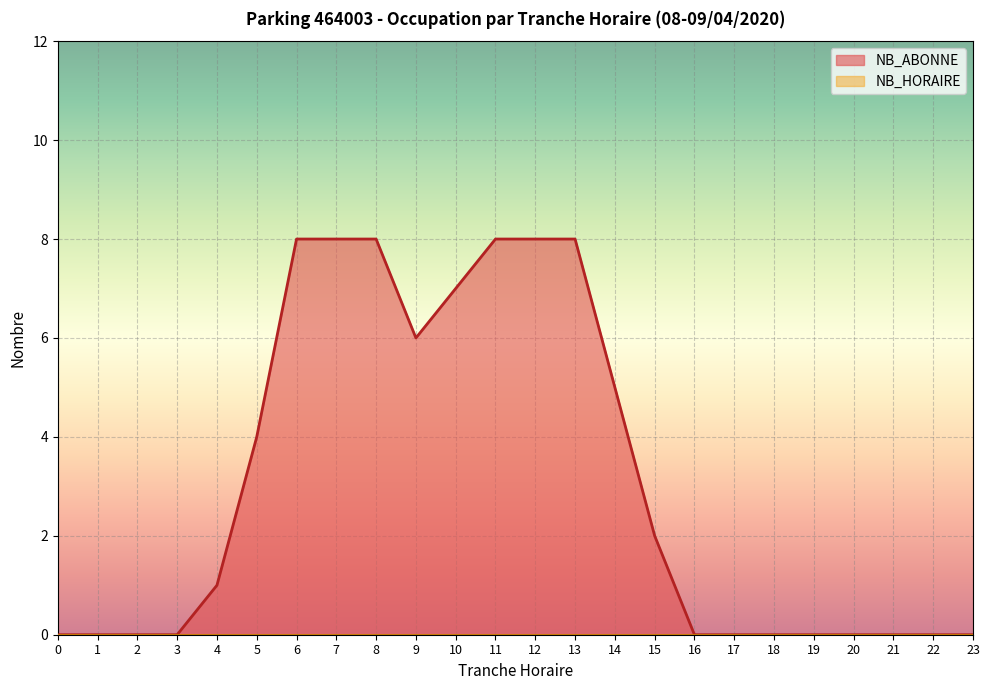

How many positive values are there?

12